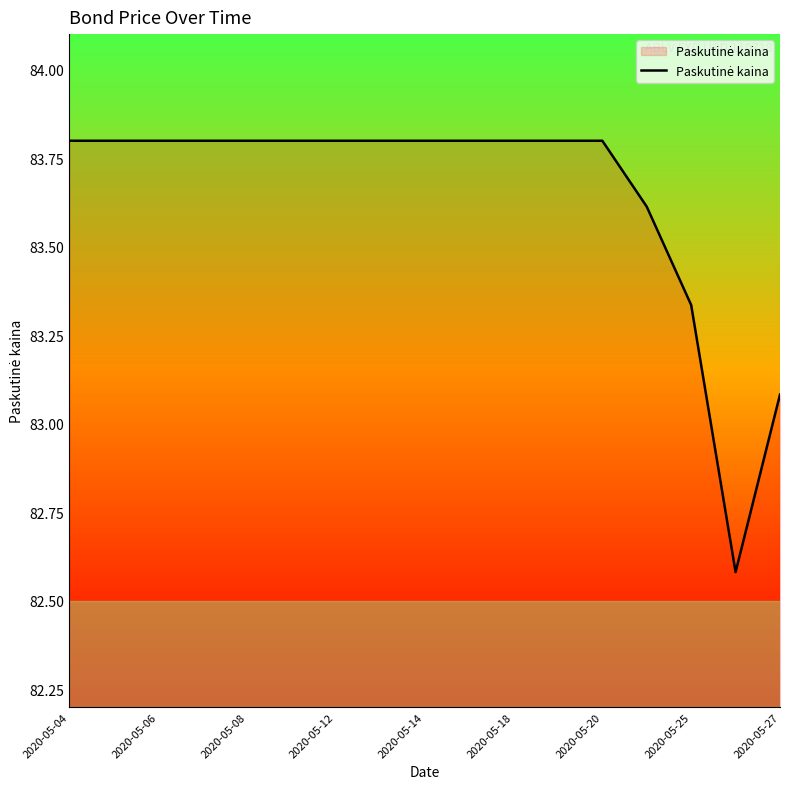

What is the minimum value shown in the chart?

82.6